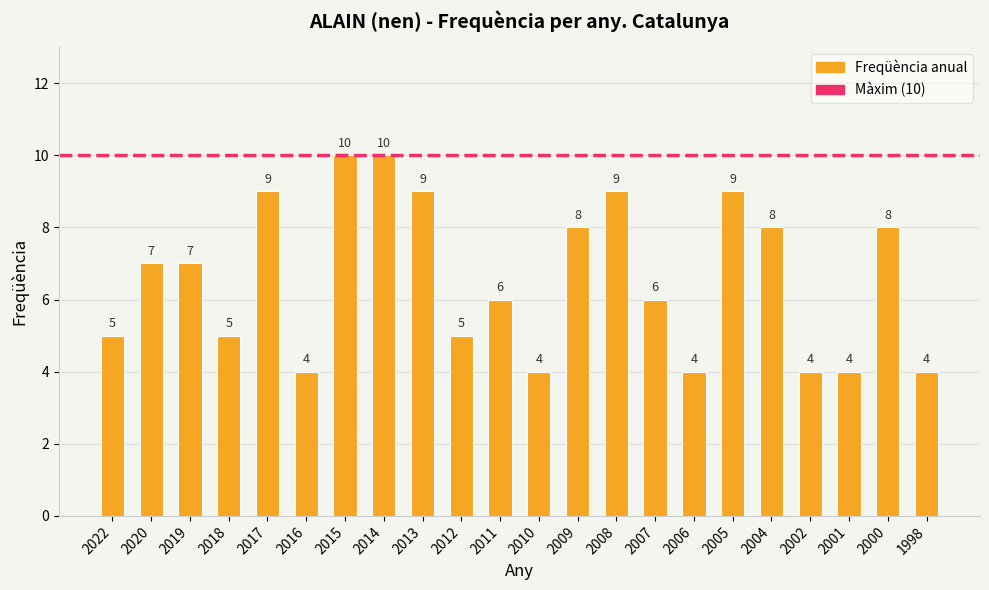

What is the change in value from 2012 to 2008?

+4